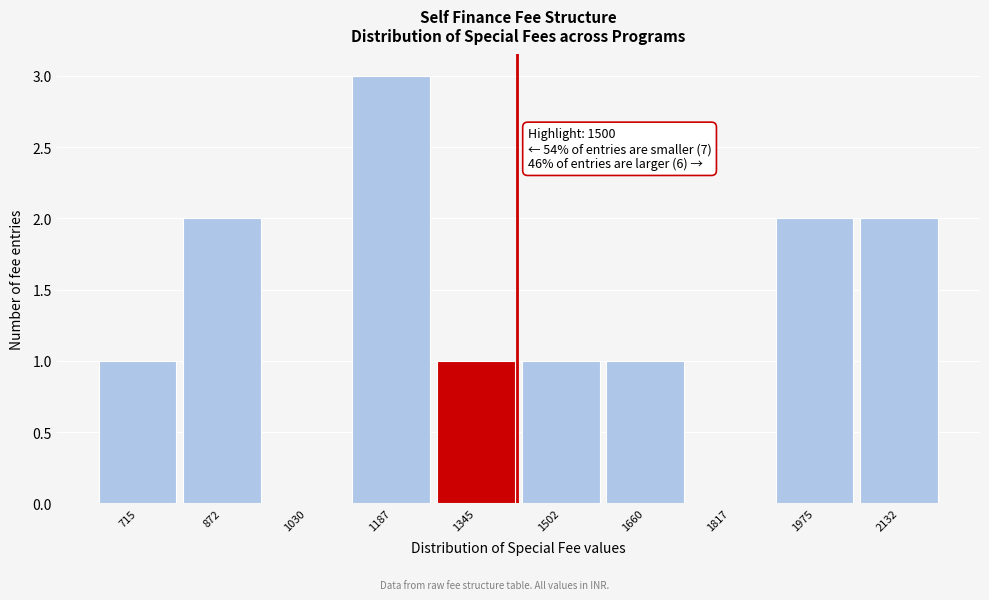

Reading right to left, list all the values displayed in this chart.

2132=2	1975=2	1817=0	1660=1	1502=1	1345=1	1187=3	1030=0	872=2	715=1